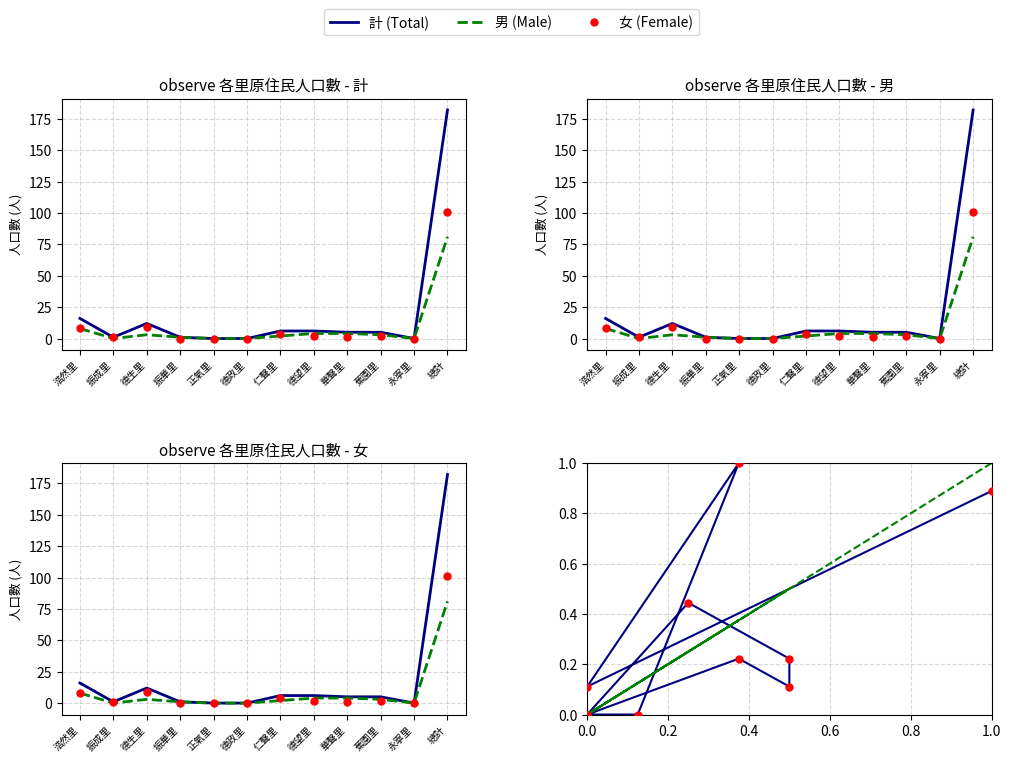

What are all the series names shown in the legend?

計 (Total), 男 (Male), 女 (Female)